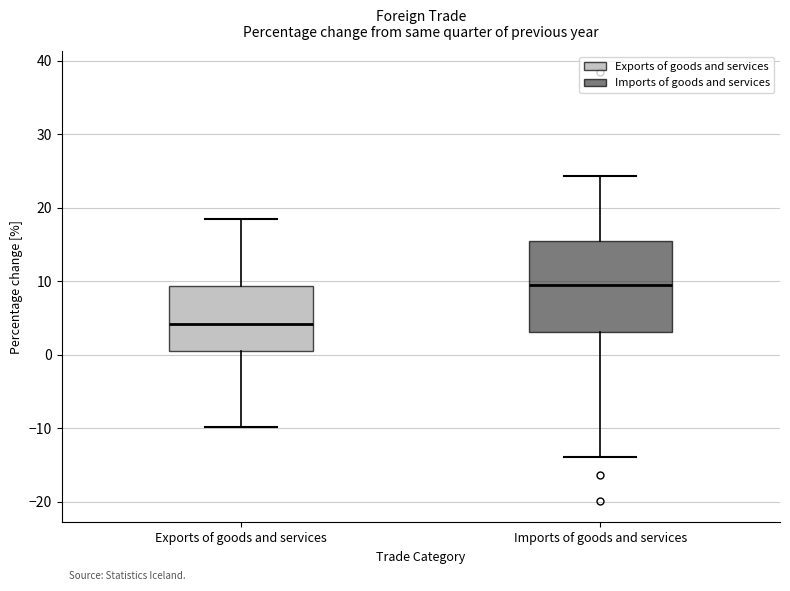

Which box has the lowest median line?

Exports of goods and services